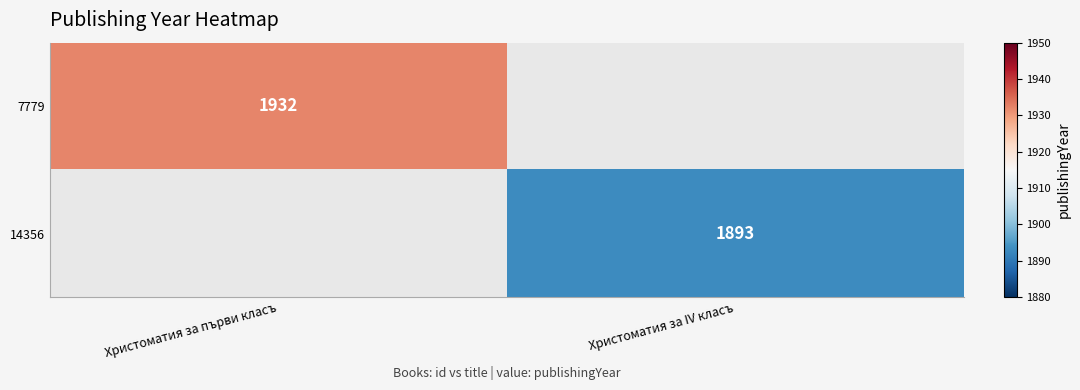

True or false: 7779 has a value of 1004.8 at Христоматия за първи класъ.

False